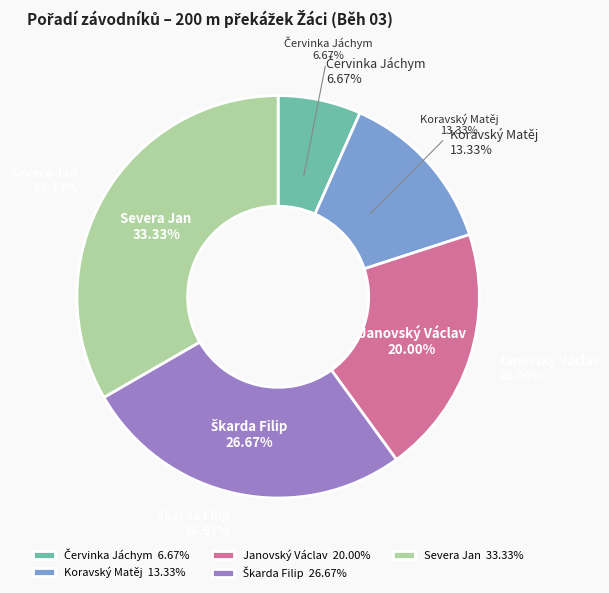

Does Koravský Matěj account for over 50% of the chart?

No